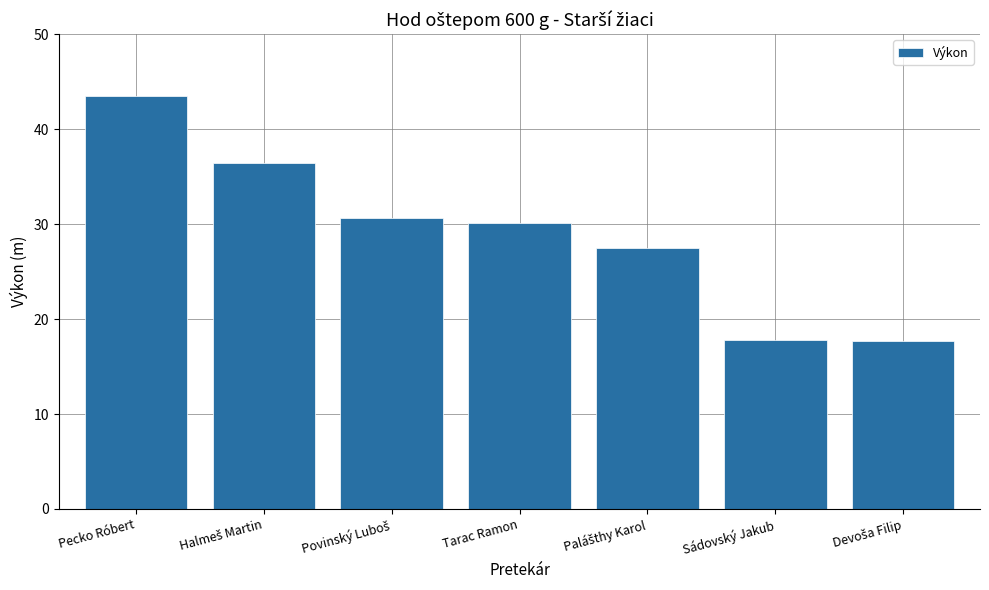

At which label is the value closest to 30?

Tarac Ramon